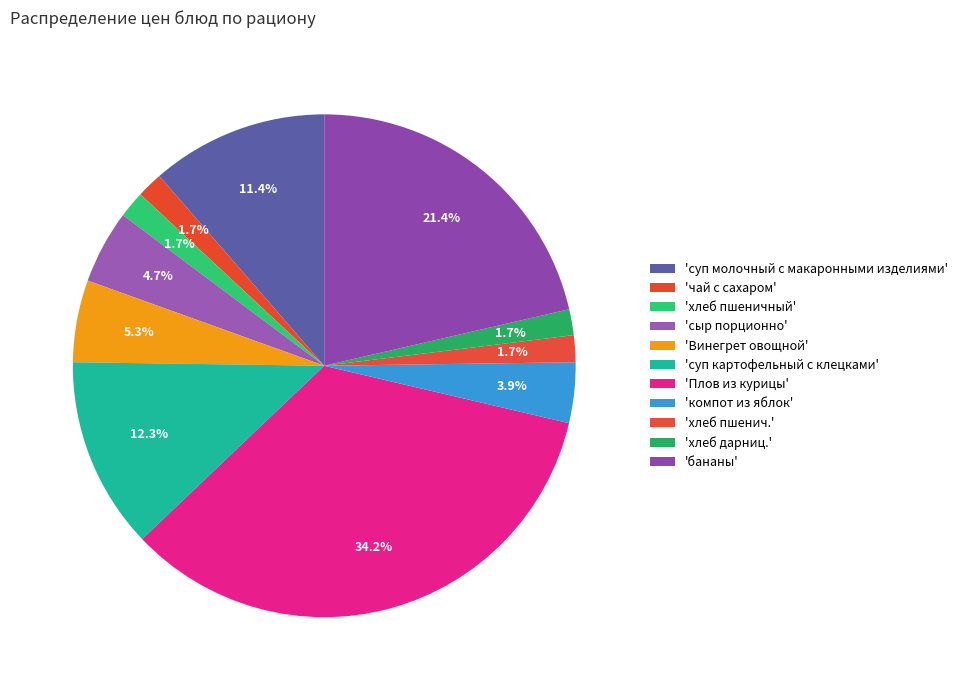

Count the number of slices in the pie.

11